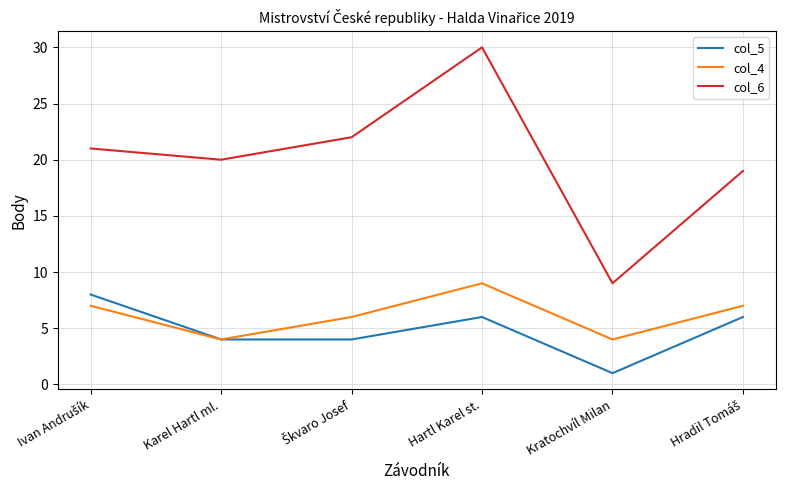

True or false: col_5 and col_6 intersect in this chart.

False